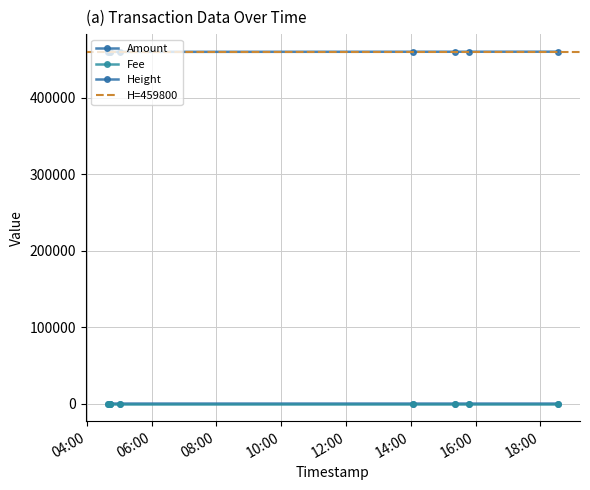

How many lines are shown in the chart?

3